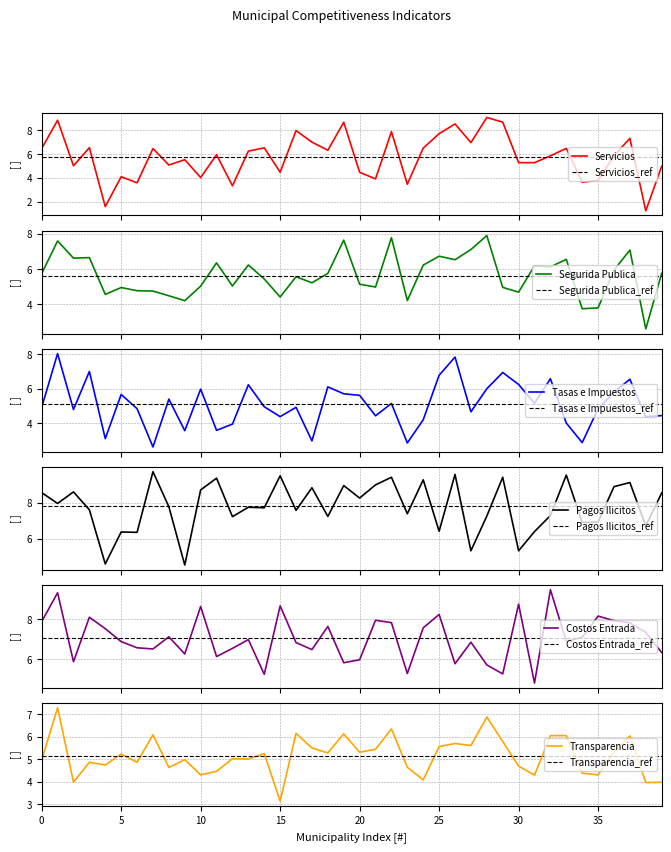

What is the minimum value for Servicios?

1.2